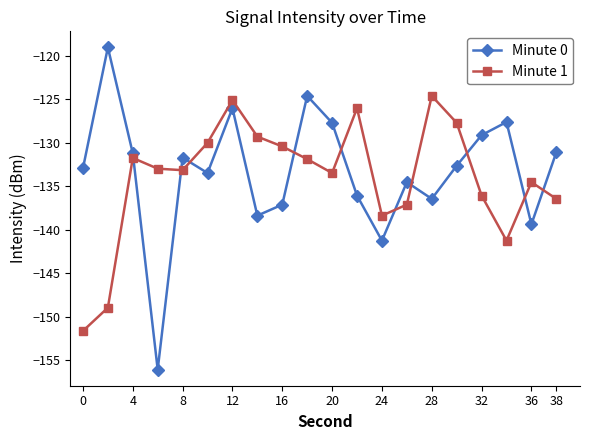

What is the average value of the Minute 0 series?

-133.3